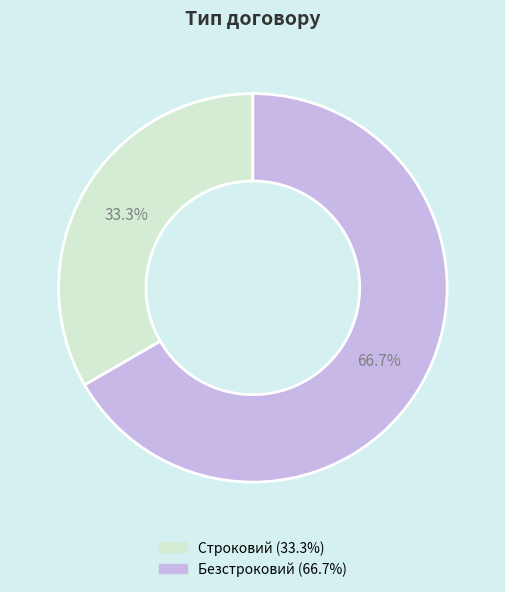

To the nearest percent, what is the difference between the Безстроковий and Строковий slice percentages?

33%